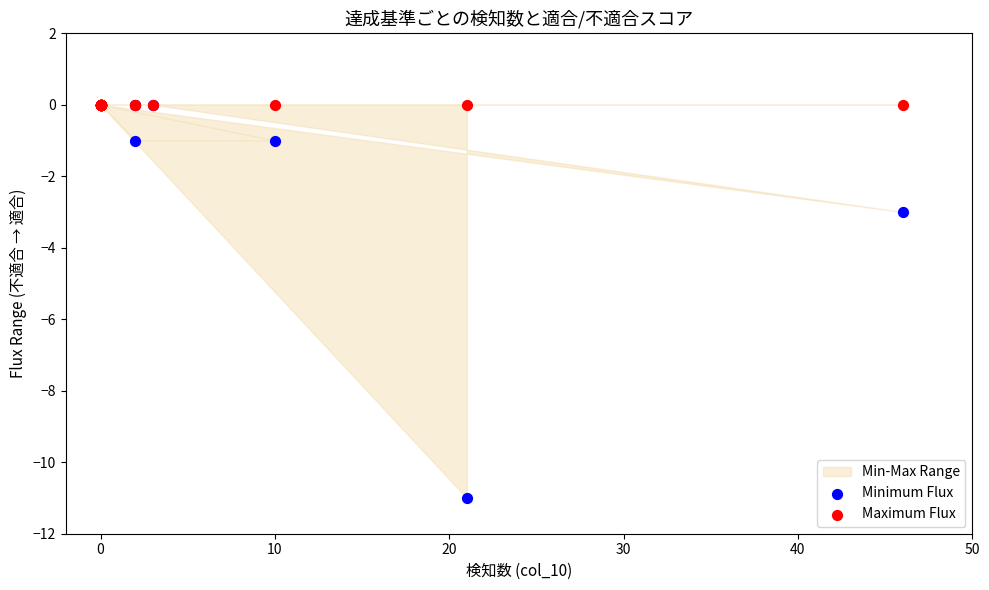

In the Minimum Flux series, what Y value is closest to -5?

-3